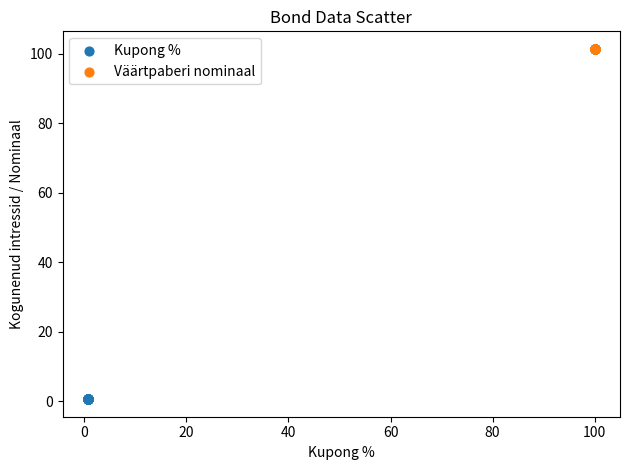

Which series reaches the maximum Y coordinate?

Väärtpaberi nominaal